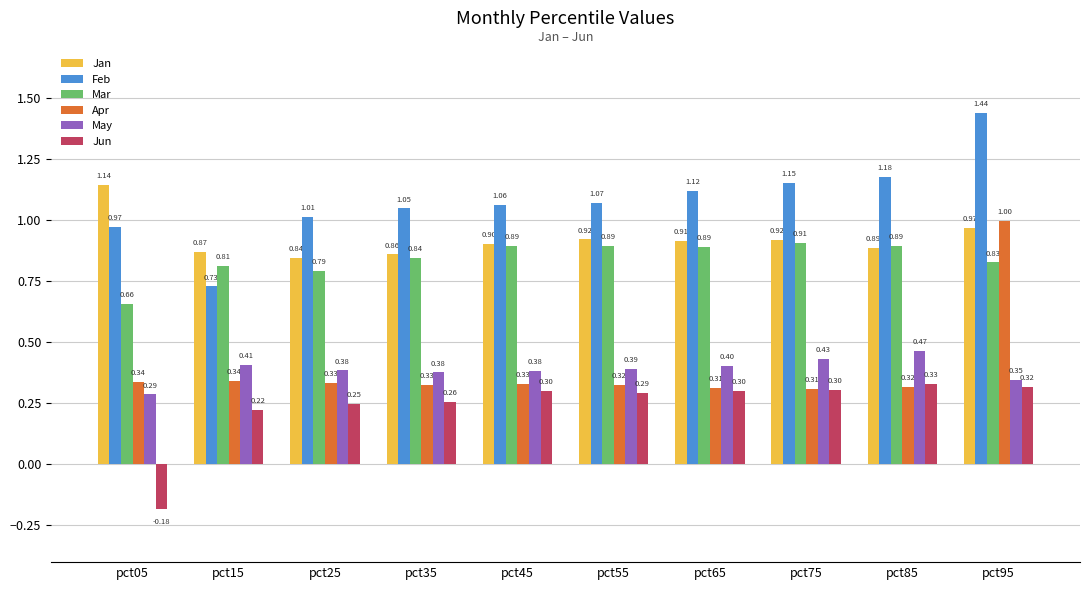

How many data points in Feb are above 1?

8